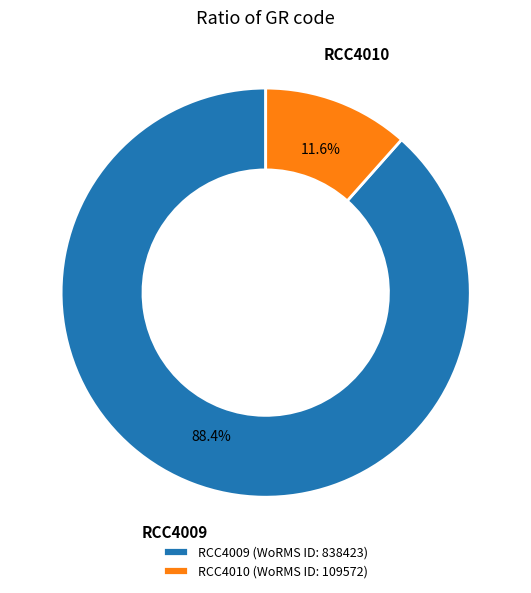

Rank the categories by value from lowest to highest.

RCC4010, RCC4009